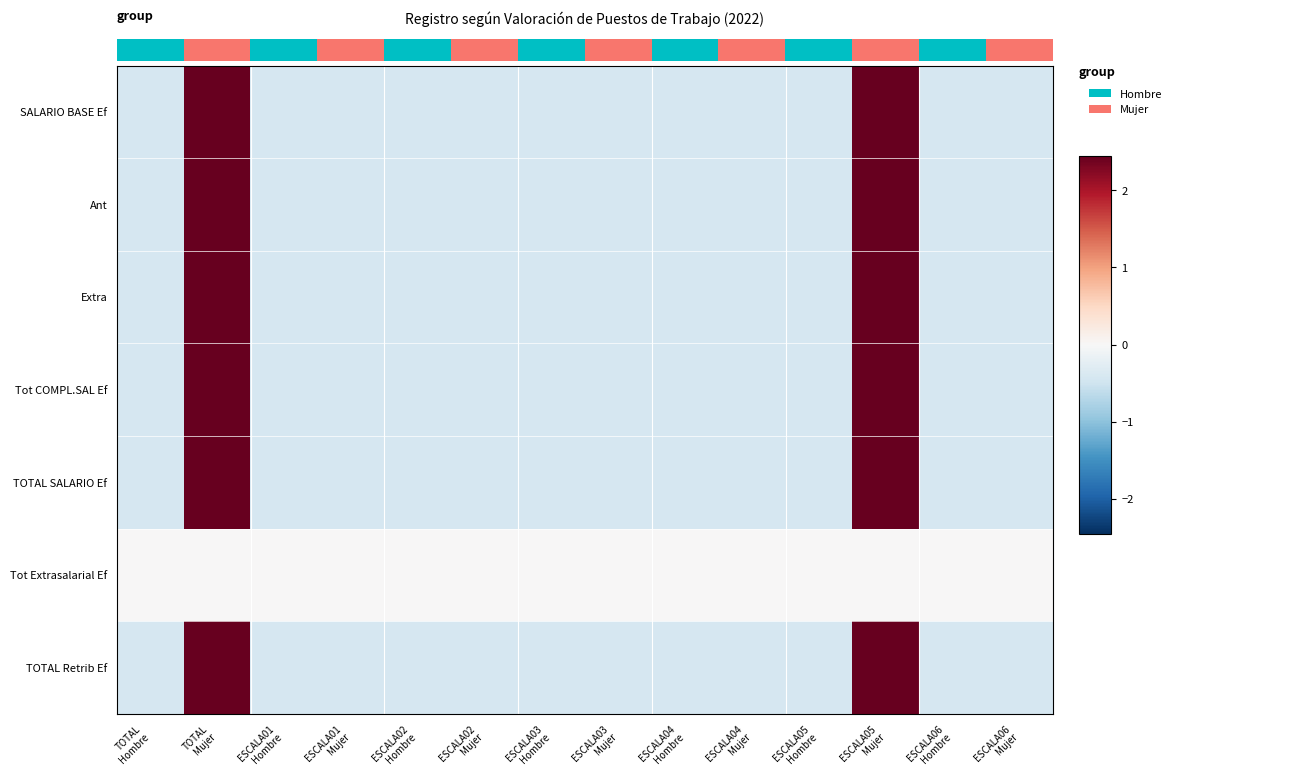

Count the number of data series in this chart.

7